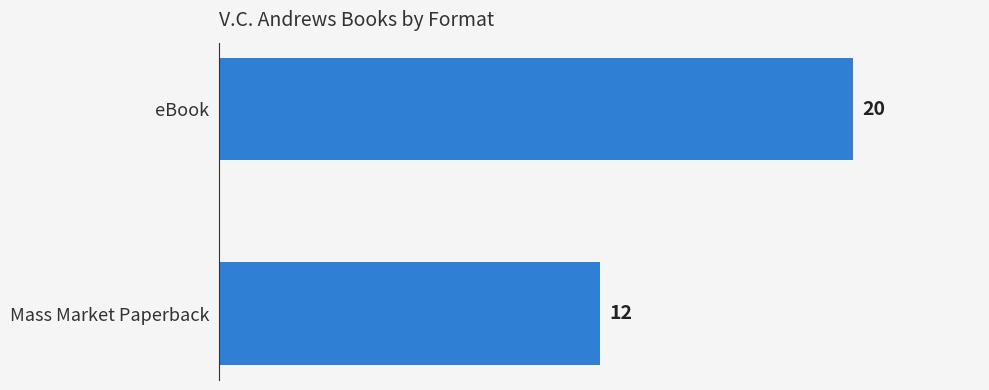

Reading top to bottom, list all the values displayed in this chart.

20	12